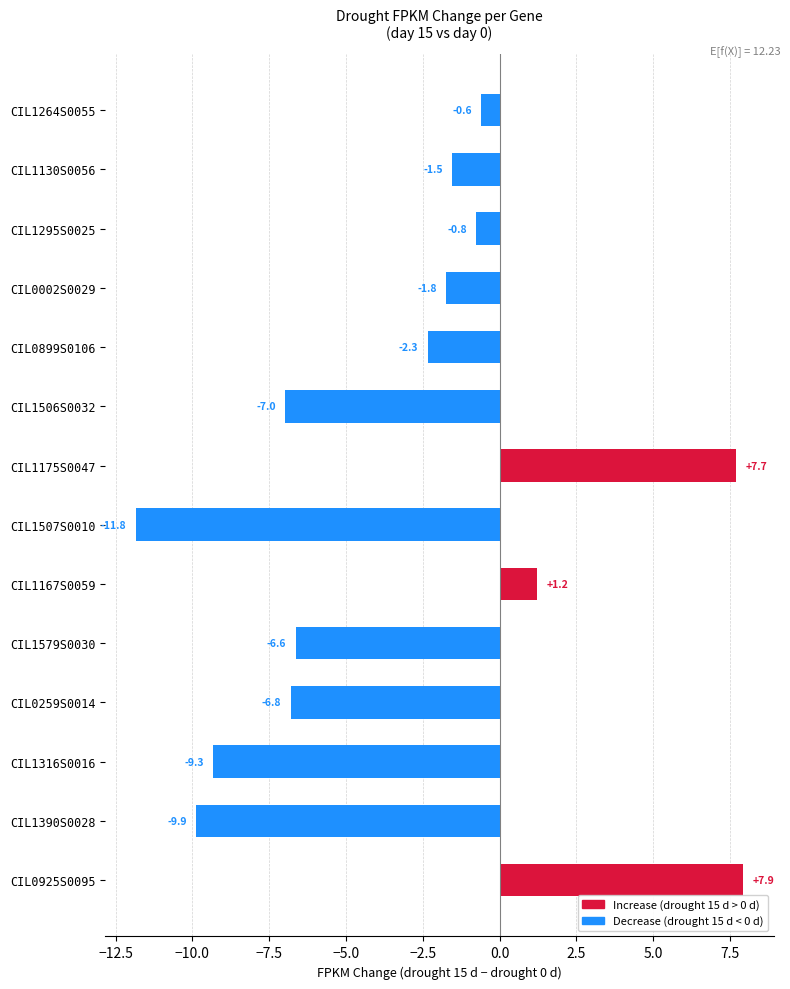

List the labels in order of value, largest first.

CIL0925S0095, CIL1175S0047, CIL1167S0059, CIL1264S0055, CIL1295S0025, CIL1130S0056, CIL0002S0029, CIL0899S0106, CIL1579S0030, CIL0259S0014, CIL1506S0032, CIL1316S0016, CIL1390S0028, CIL1507S0010